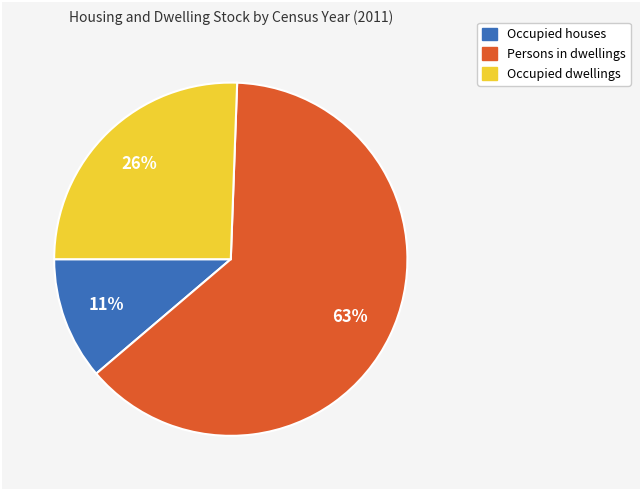

Is there a majority slice in this chart?

Yes